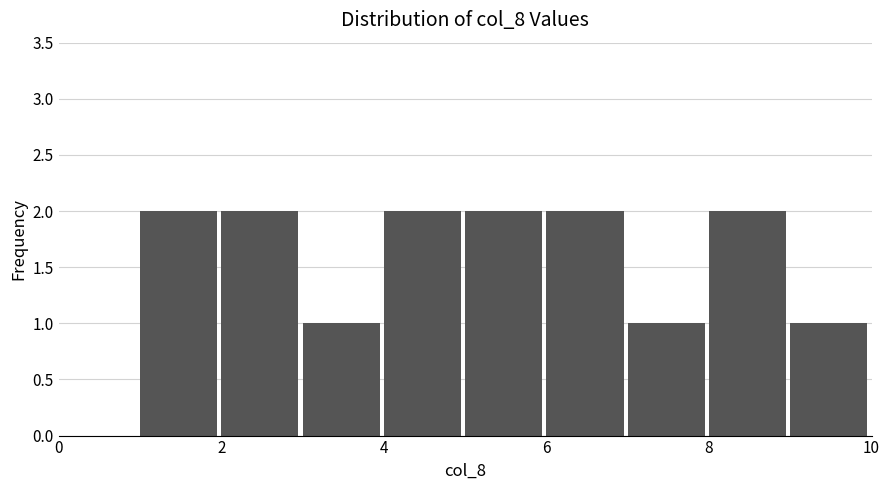

What is the height of the bar covering 5 to 6 on the x-axis? The values are not printed on the chart, so give them approximately, as read against the axis.

2